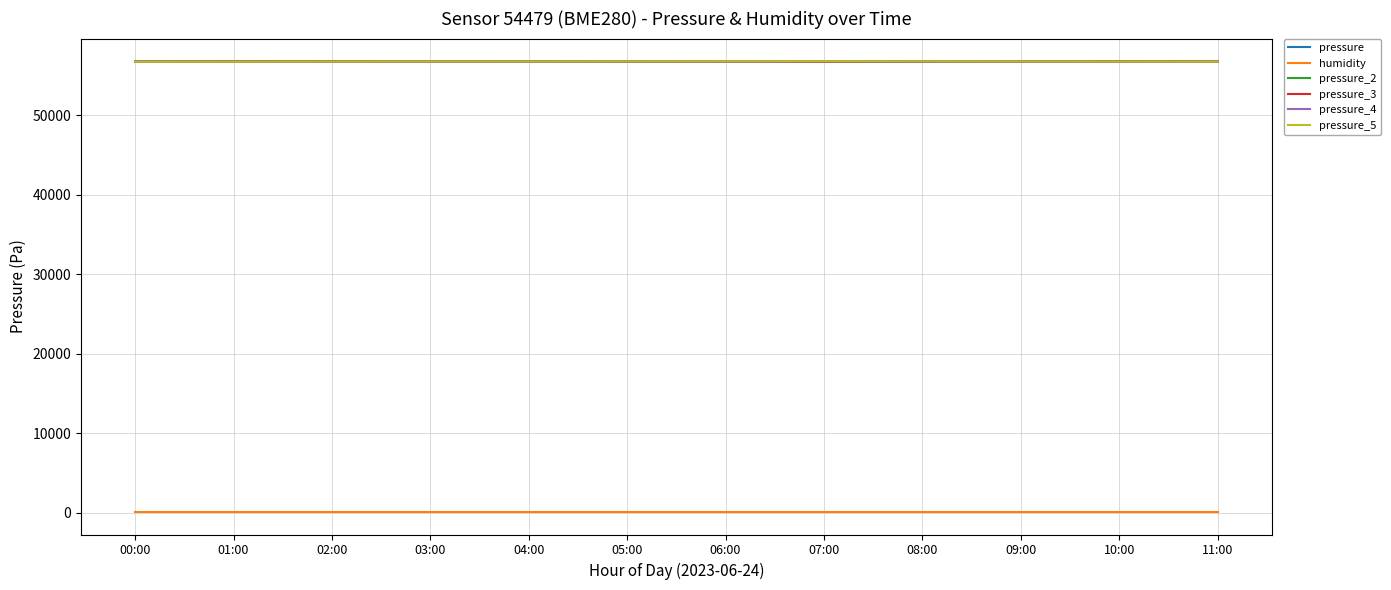

True or false: pressure_3 has a value of 56798.2 at 11:00.

True